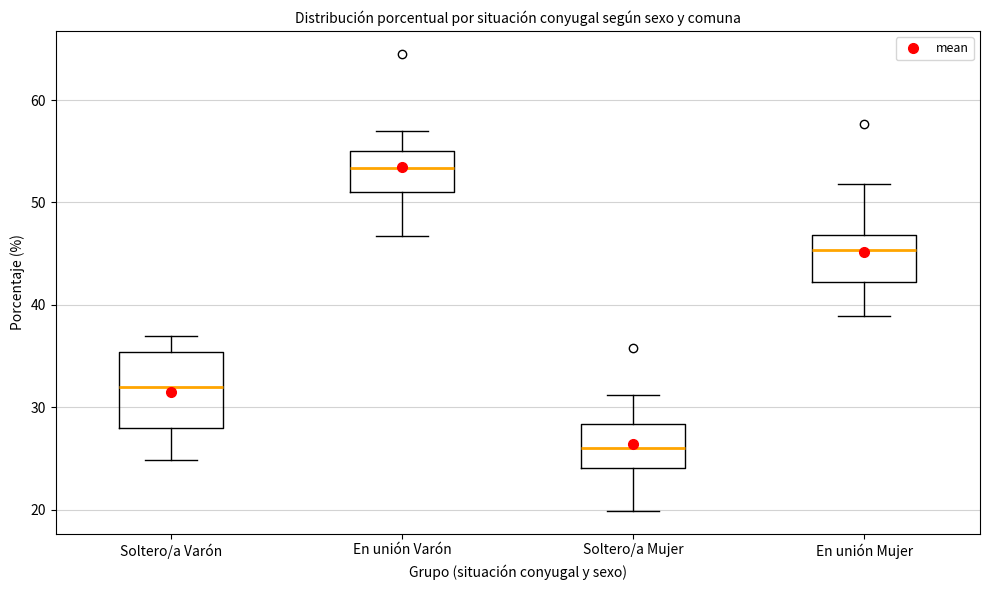

Reading left to right, read every box against the y-axis: the position of its median line, the range the box covers, and the ends of its whiskers. The values are not printed on the chart, so give them approximately, as read against the axis.

Soltero/a Varón: median 32, box 28 to 35, whiskers 25 to 37
En unión Varón: median 53, box 51 to 55, whiskers 47 to 57
Soltero/a Mujer: median 26, box 24 to 28, whiskers 20 to 31
En unión Mujer: median 45, box 42 to 47, whiskers 39 to 52